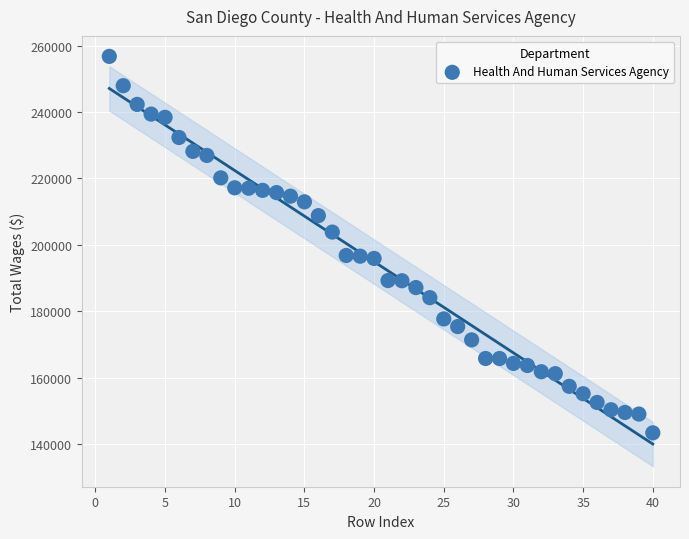

What is the range of Y values (max minus min)?

113386